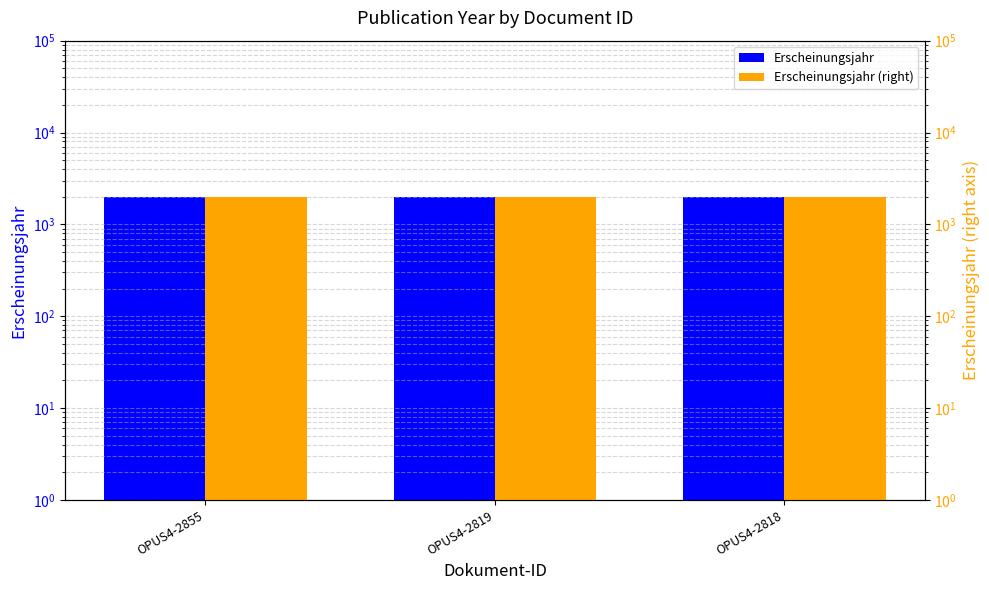

Reading left to right, what are all the values shown in this chart?

Erscheinungsjahr: OPUS4-2855=2006	OPUS4-2819=2005	OPUS4-2818=2005
Erscheinungsjahr (right): OPUS4-2855=2006	OPUS4-2819=2005	OPUS4-2818=2005